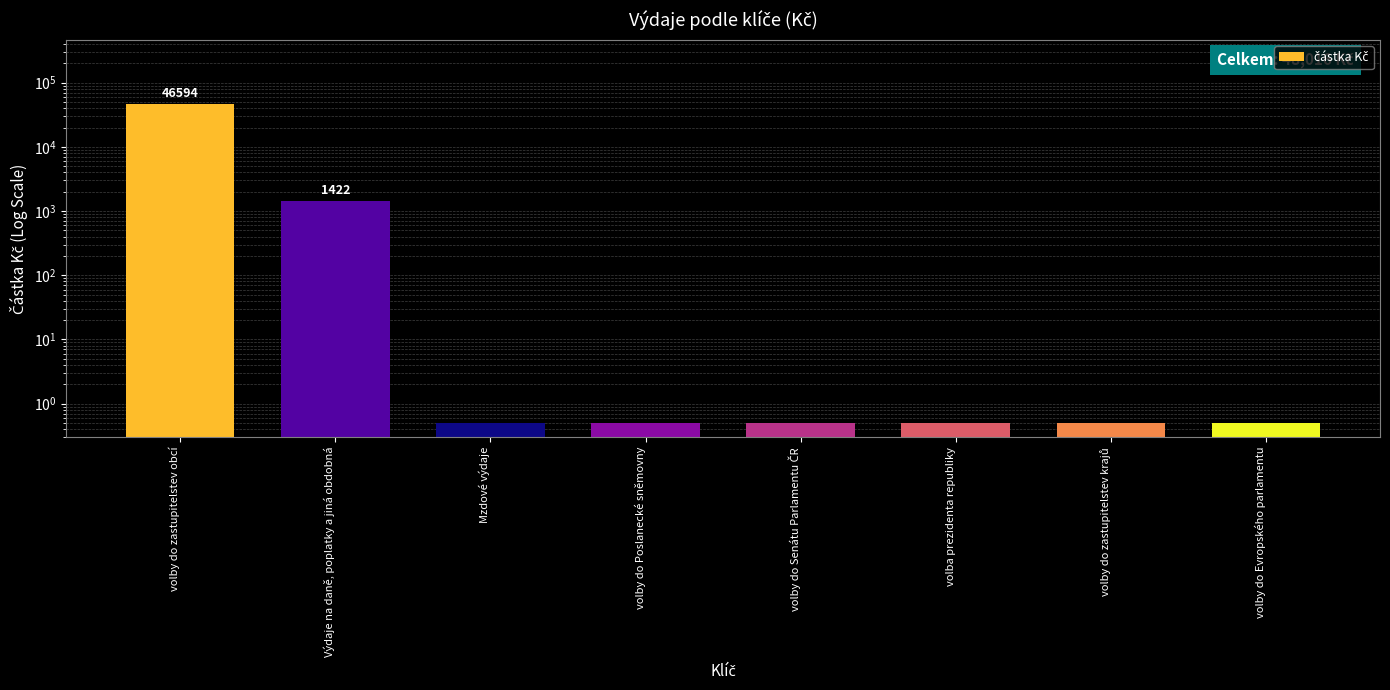

Rank the categories by value from lowest to highest.

Mzdové výdaje, volby do Poslanecké sněmovny, volby do Senátu Parlamentu ČR, volba prezidenta republiky, volby do zastupitelstev krajů, volby do Evropského parlamentu, Výdaje na daně, poplatky a jiná obdobná, volby do zastupitelstev obcí